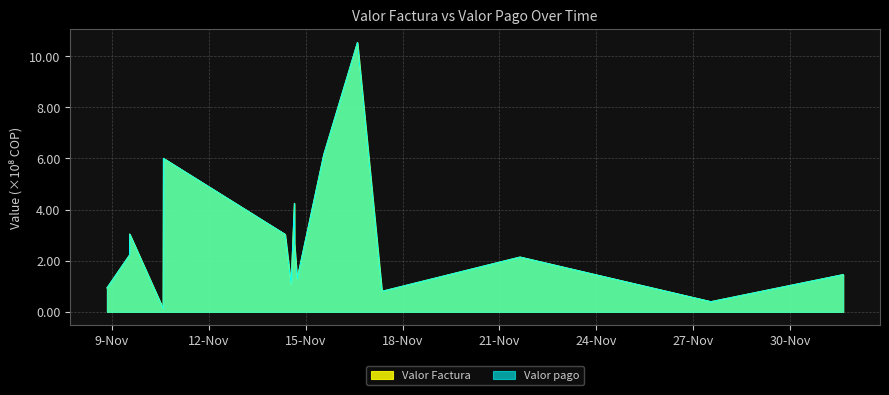

List the labels in order of Valor Factura value, largest first.

2023-11-16 14:28:29, 2023-11-15 13:21:35, 2023-11-10 14:18:28, 2023-11-14 15:36:55, 2023-11-09 13:15:26, 2023-11-14 08:43:31, 2023-11-14 15:44:28, 2023-11-09 13:04:57, 2023-11-21 15:18:40, 2023-12-01 15:26:11, 2023-11-14 17:40:41, 2023-11-14 13:10:40, 2023-11-08 20:20:51, 2023-11-17 08:41:42, 2023-11-27 13:05:55, 2023-11-10 14:05:46